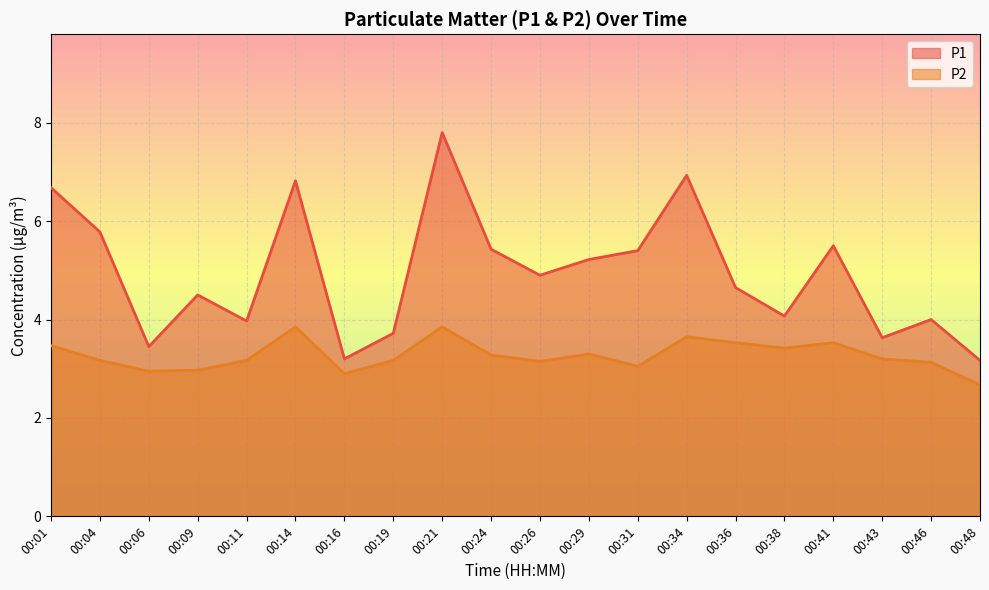

Does the chart display data point markers on the line(s)?

No